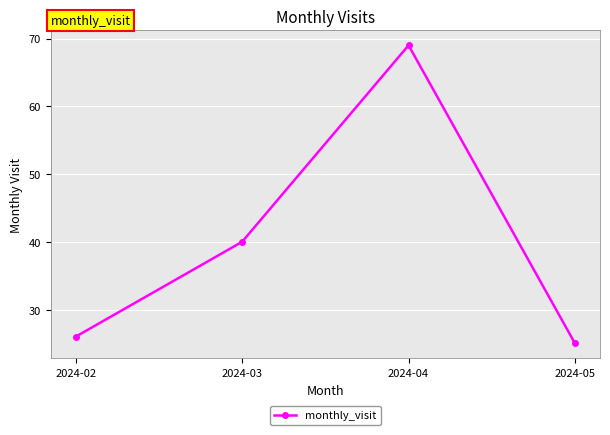

List the labels in order of value, smallest first.

2024-05, 2024-02, 2024-03, 2024-04